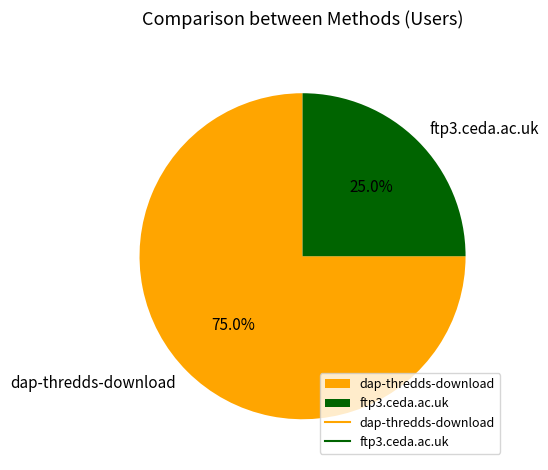

Is it true that dap-thredds-download is 88% of the pie?

False